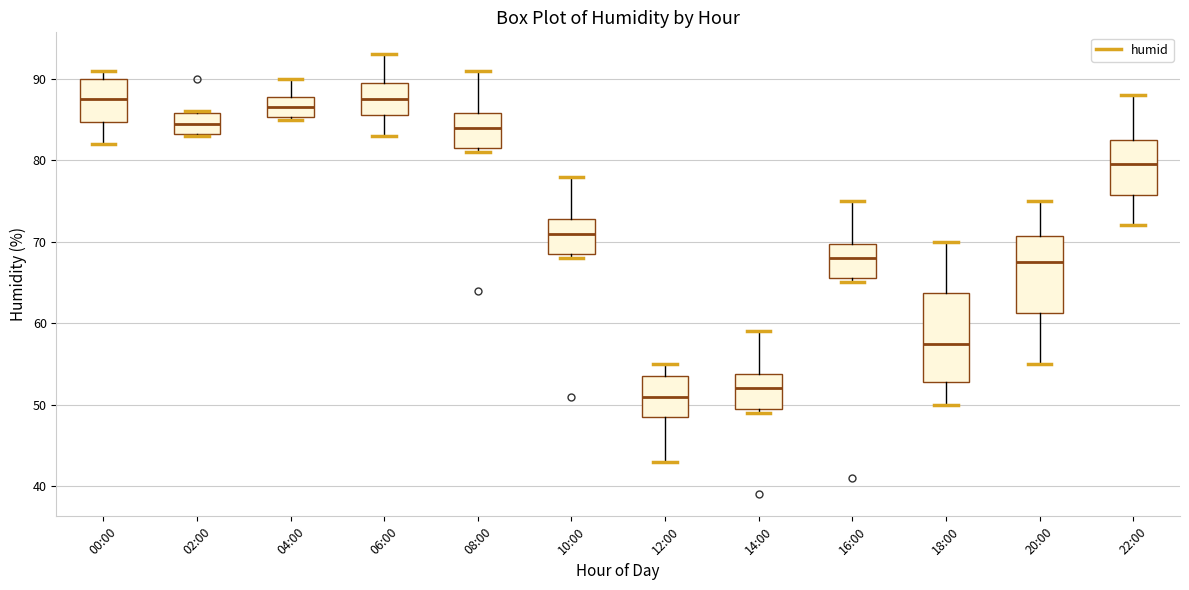

Where does the upper whisker of the box for 10:00 end on the y-axis? The values are not printed on the chart, so give them approximately, as read against the axis.

78